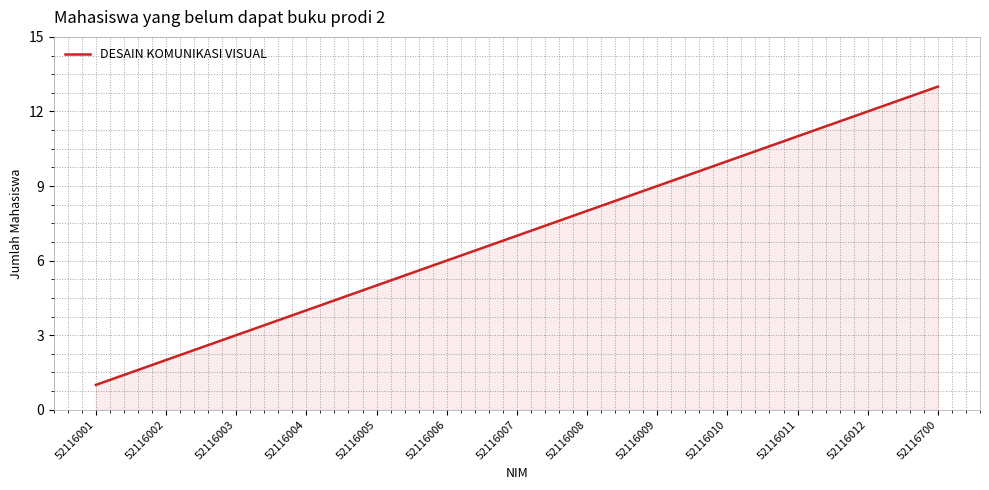

What is the ratio of the value at 52116012 to the value at 52116007?

1.7